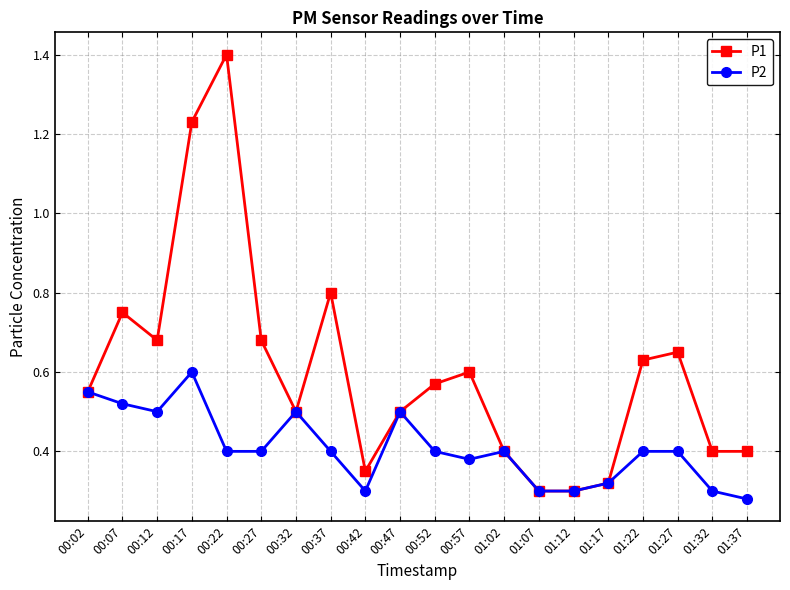

The P2 series shows 0.5 at 00:42. True or false?

False